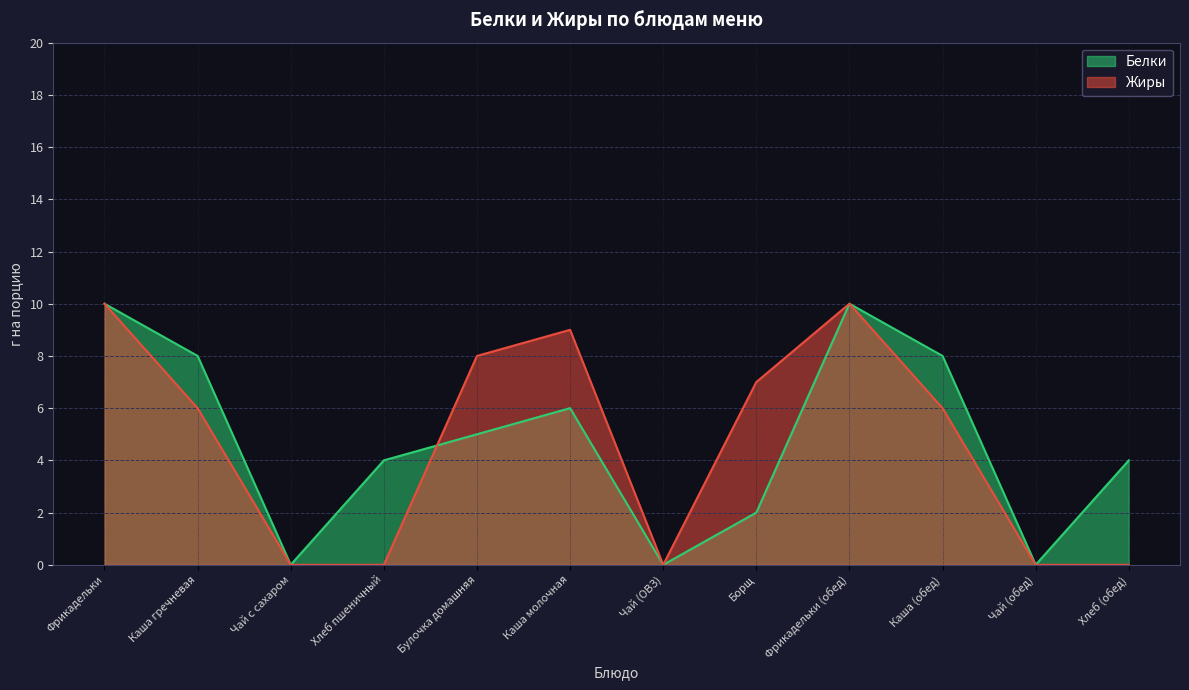

Rank the series by their average value, from highest to lowest.

Белки, Жиры